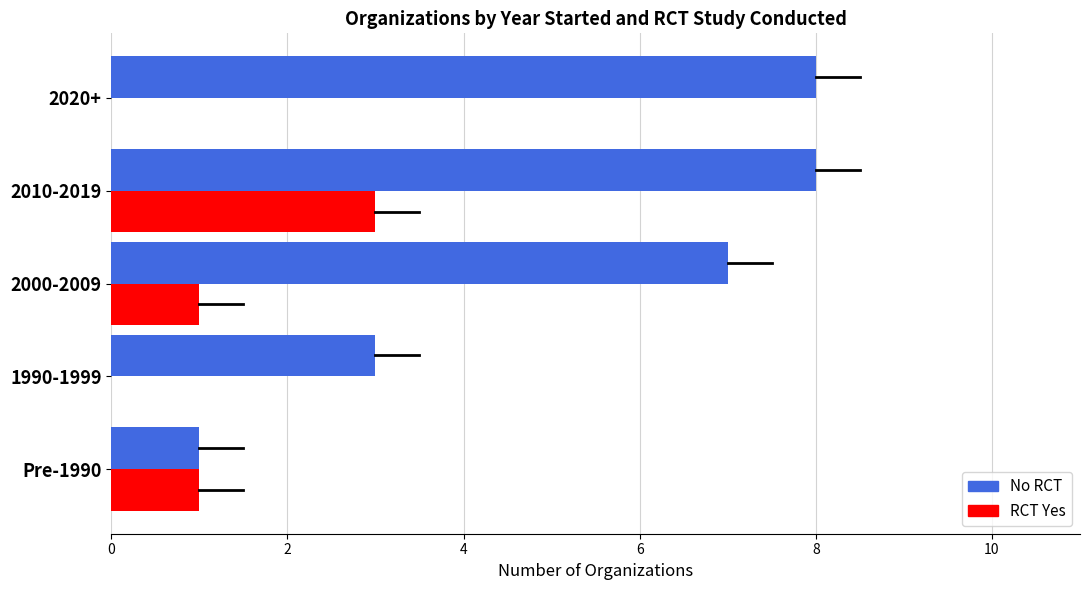

What is the total value across all series at 2000-2009?

8